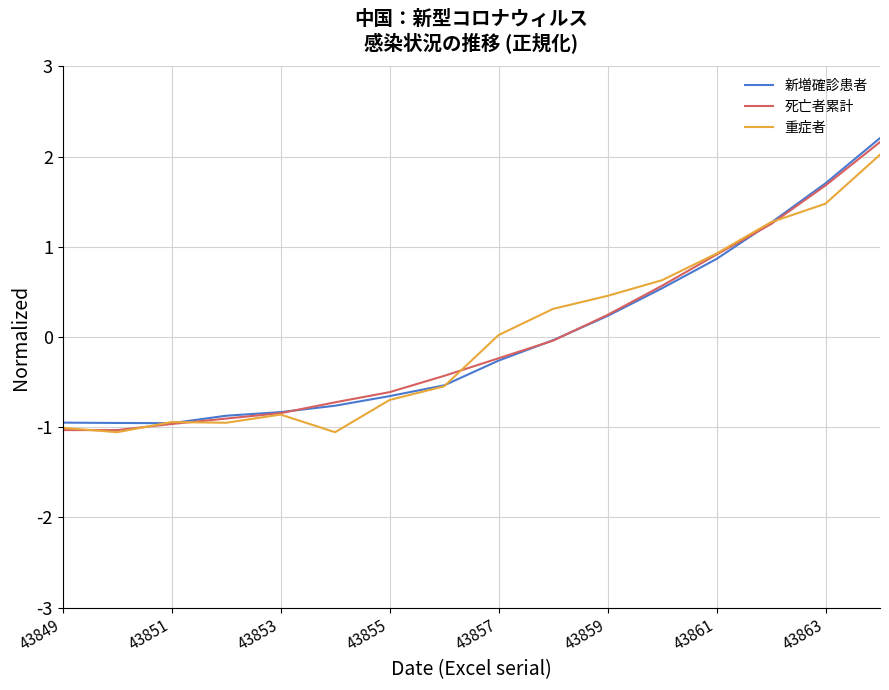

What is the lowest value of the 新増確診患者 series?

-1.0